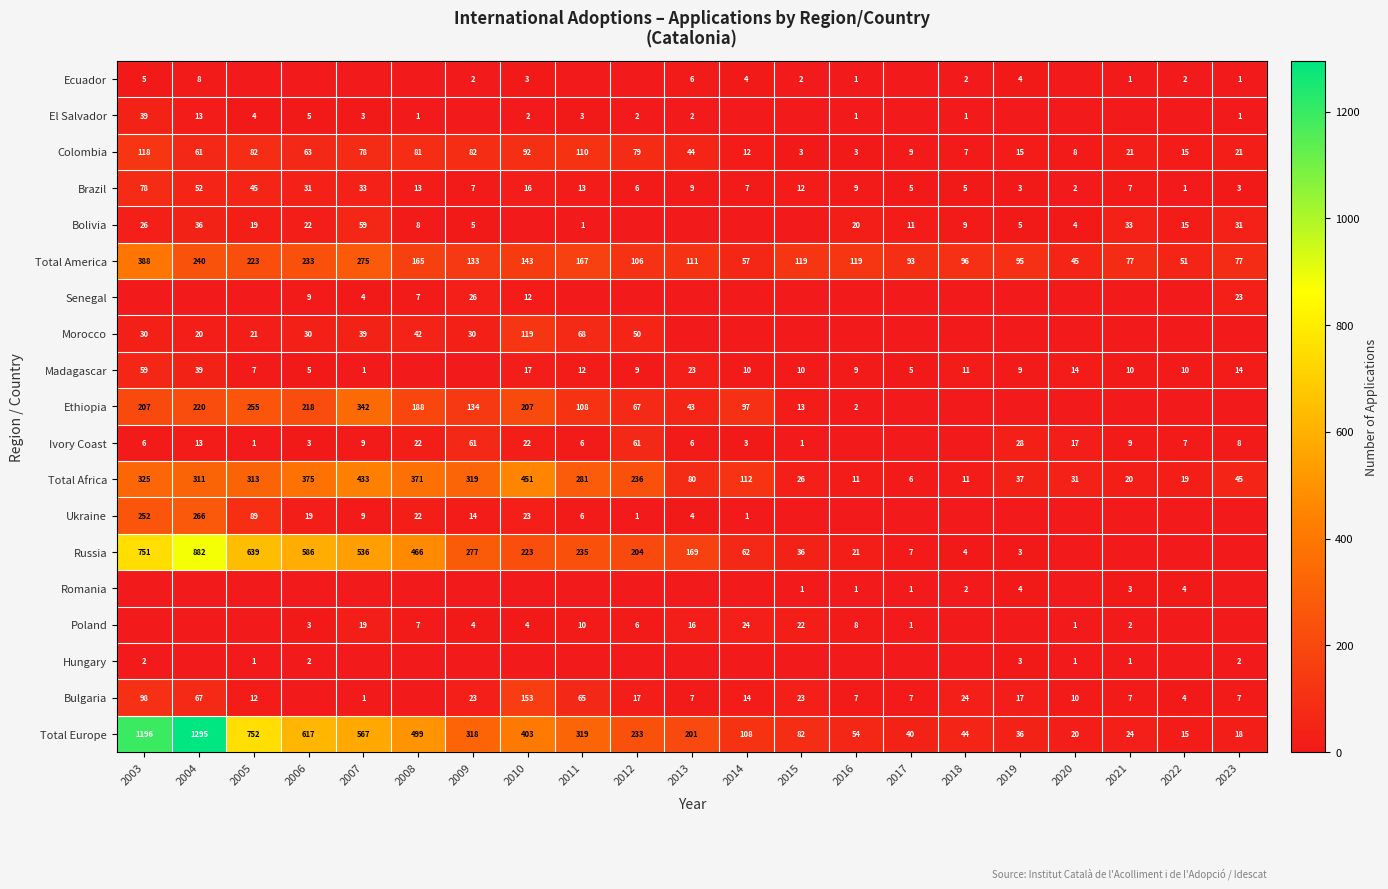

At how many categories does at least one series exceed 794?

2